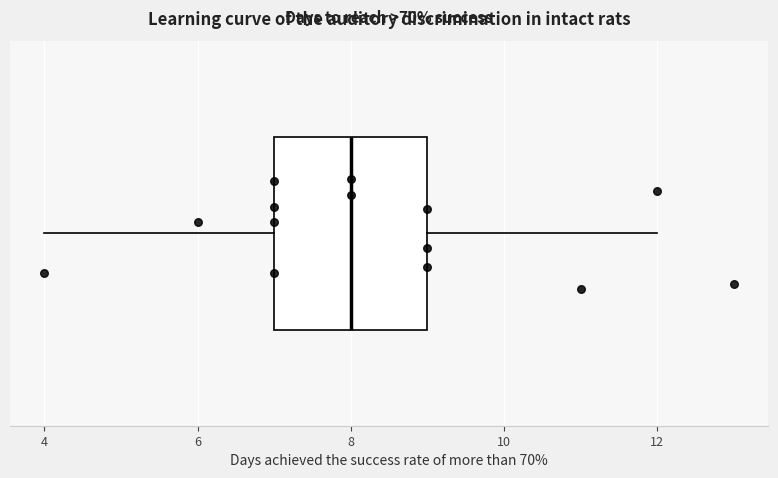

Where does the left whisker of the box end on the x-axis? The values are not printed on the chart, so give them approximately, as read against the axis.

4